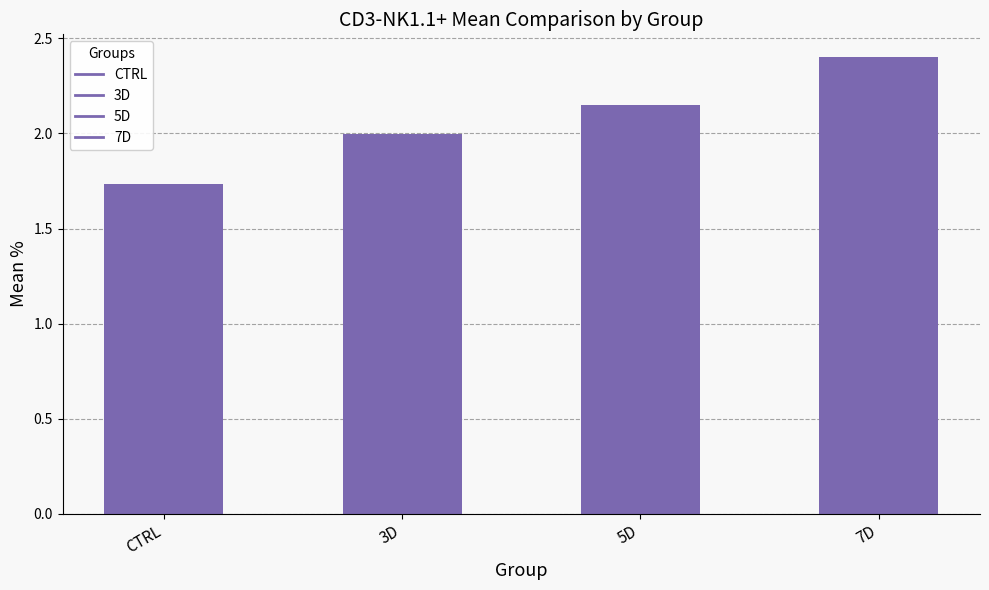

What is the change in value from 3D to 5D?

+0.2